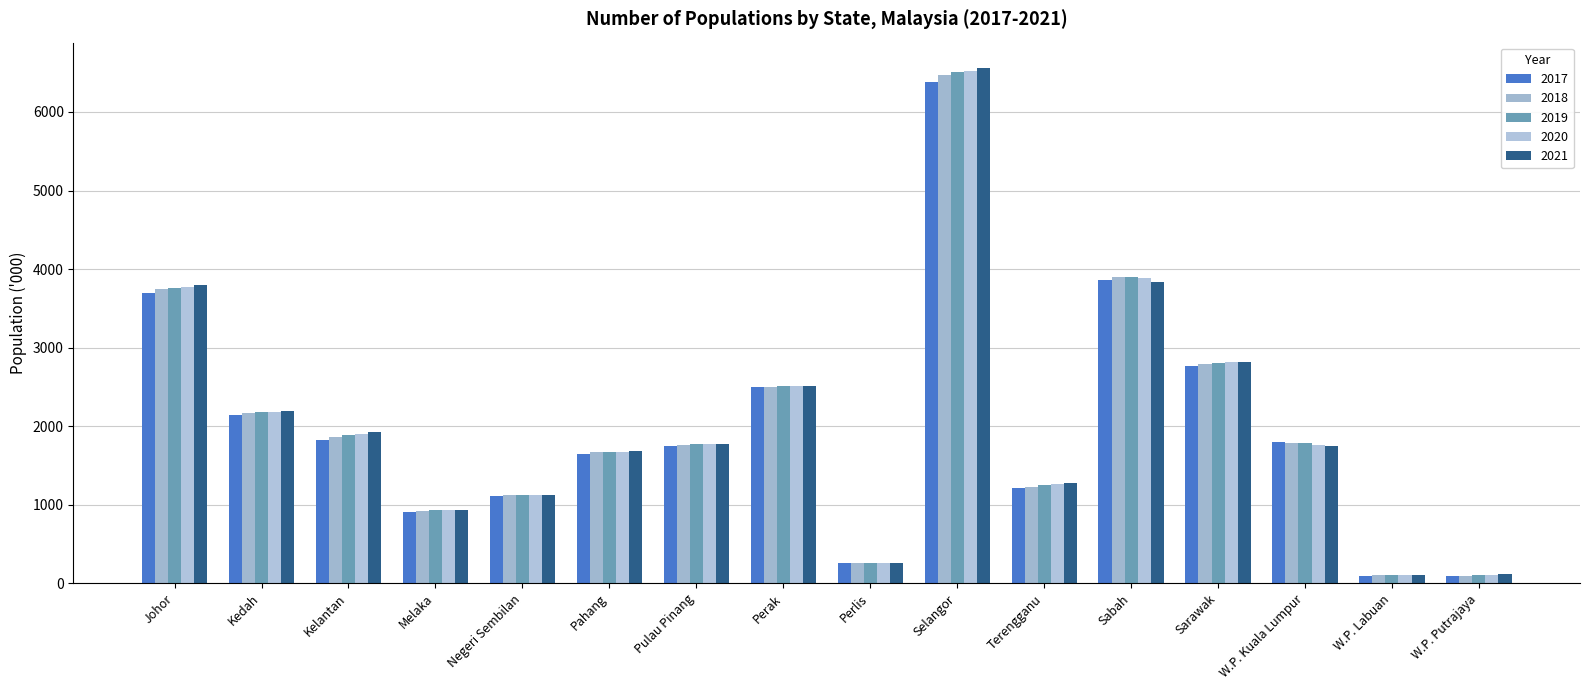

The value of 2020 at Kedah is 2182.6. True or false?

True